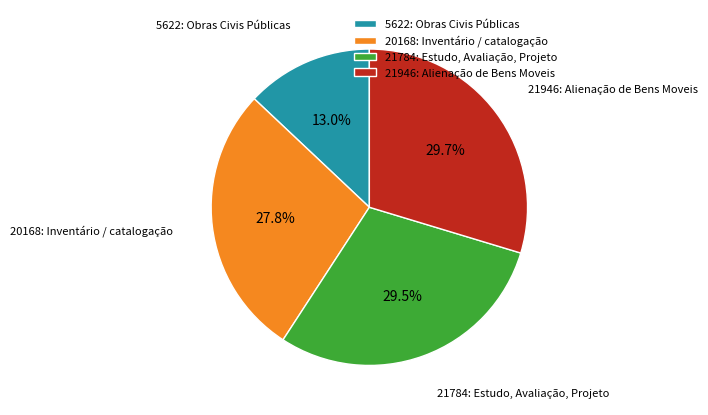

To the nearest percent, what is the difference between the largest and smallest slice percentages?

17%